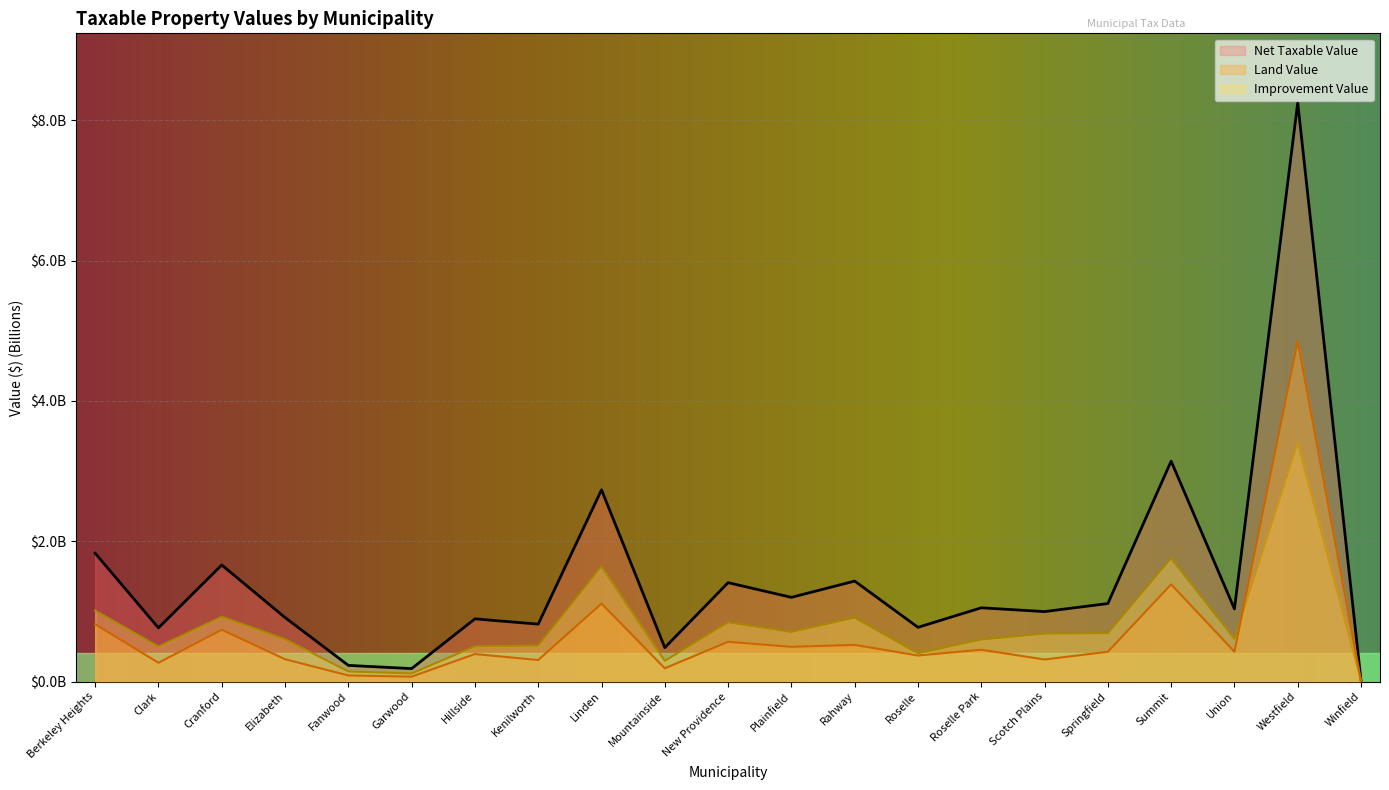

At which category does Improvement Value reach its first local peak?

Cranford